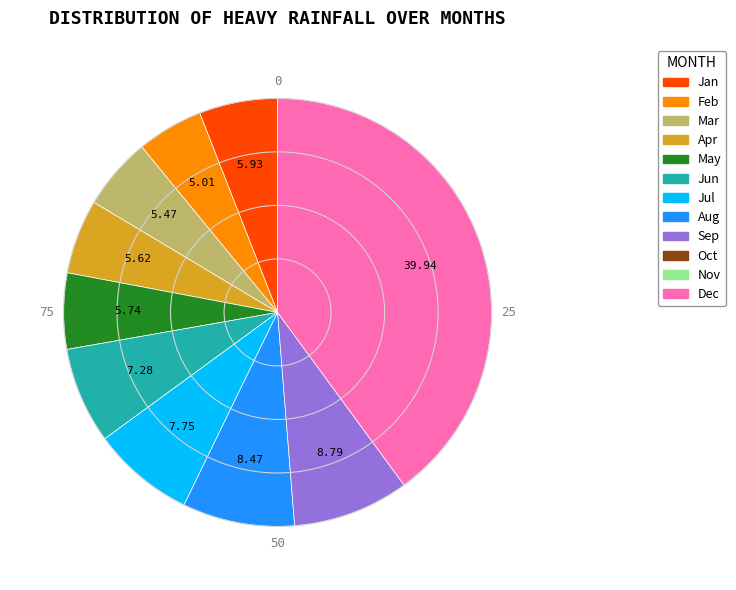

Is there any slice that represents more than half of the pie?

No